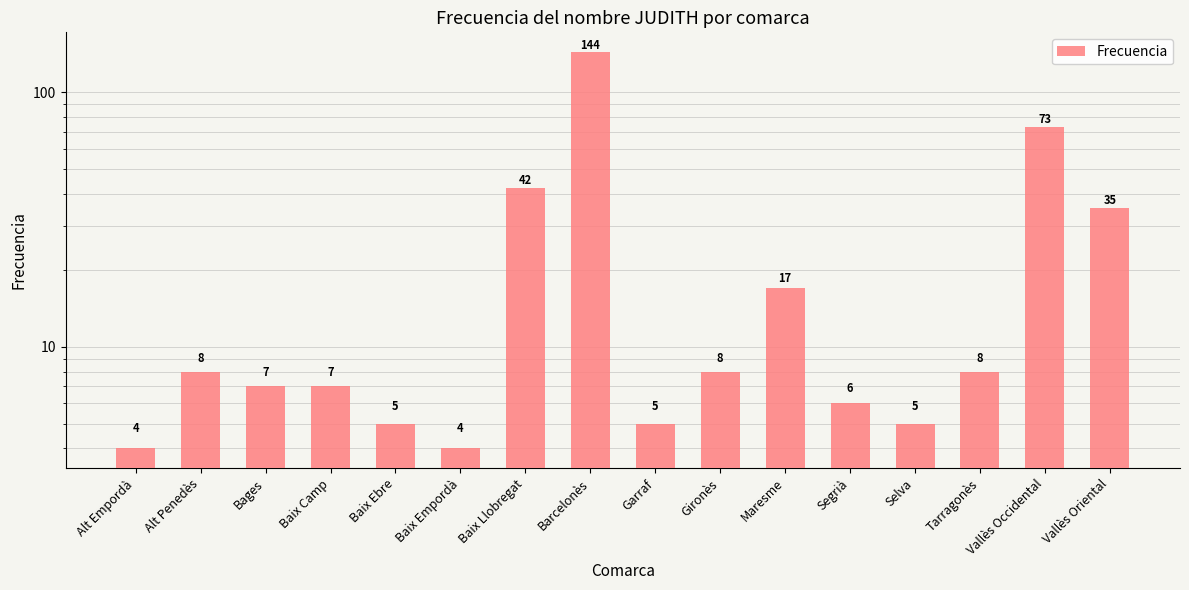

What is the maximum value shown in the chart?

144